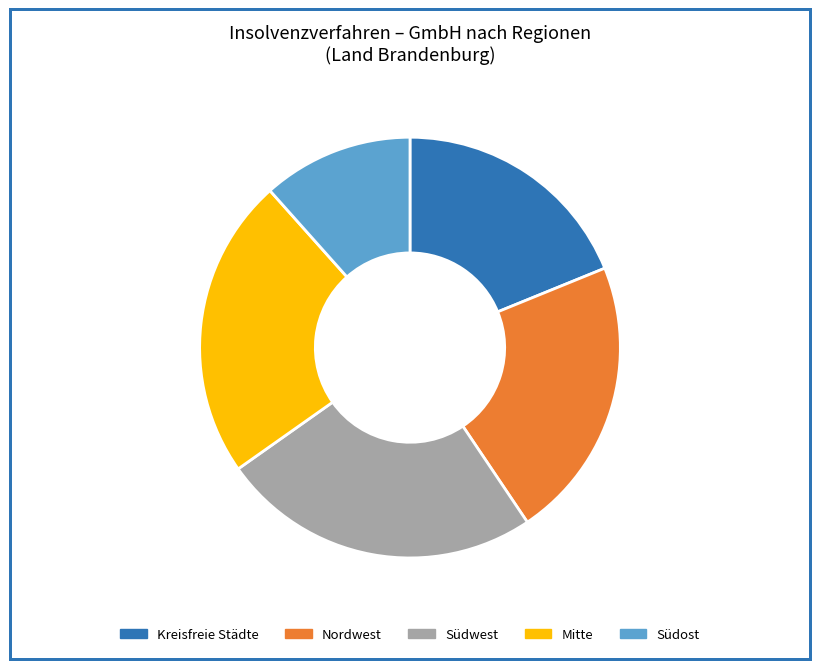

Combined, do Südost and Südwest account for over 50%?

No